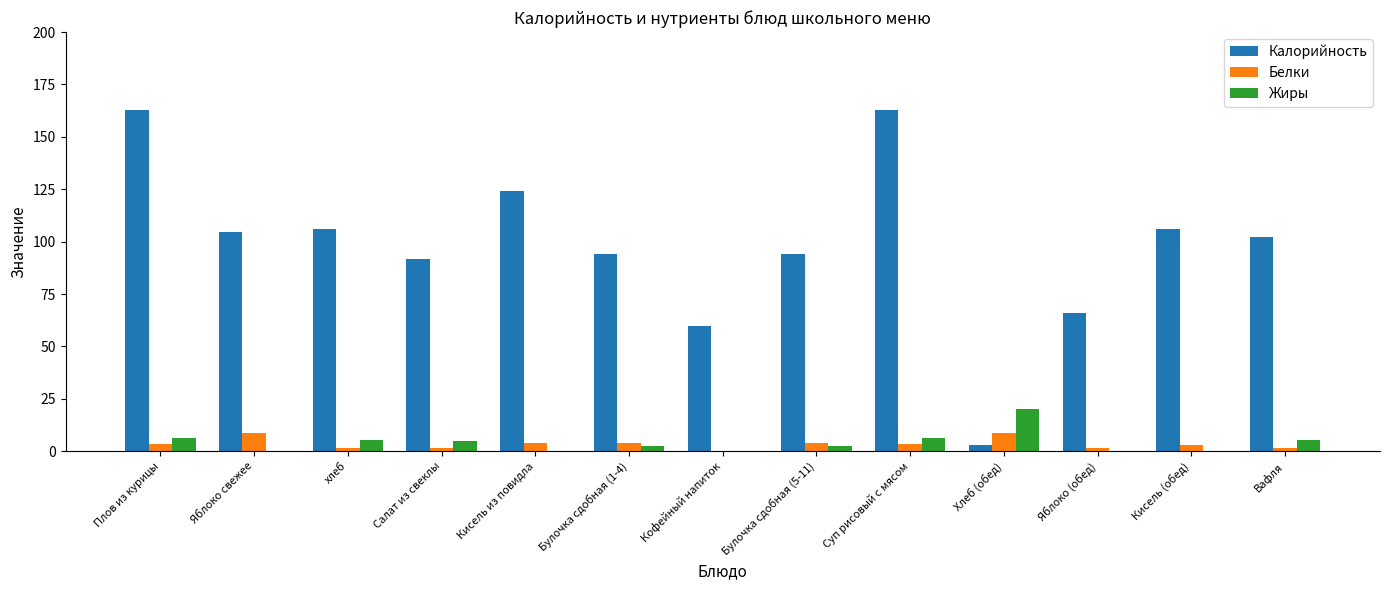

What is the spread (max minus min) of values at Булочка сдобная (1-4)?

91.7